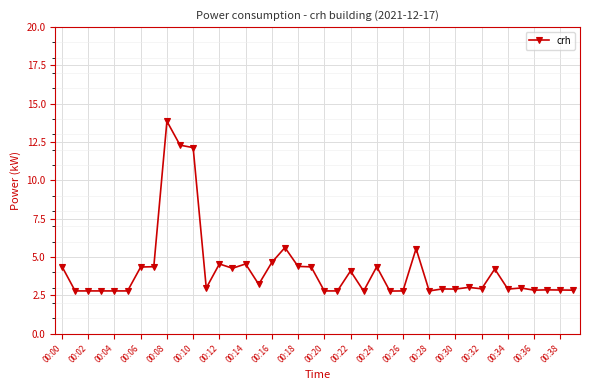

What is the value of the 21st point from the left?

2.8